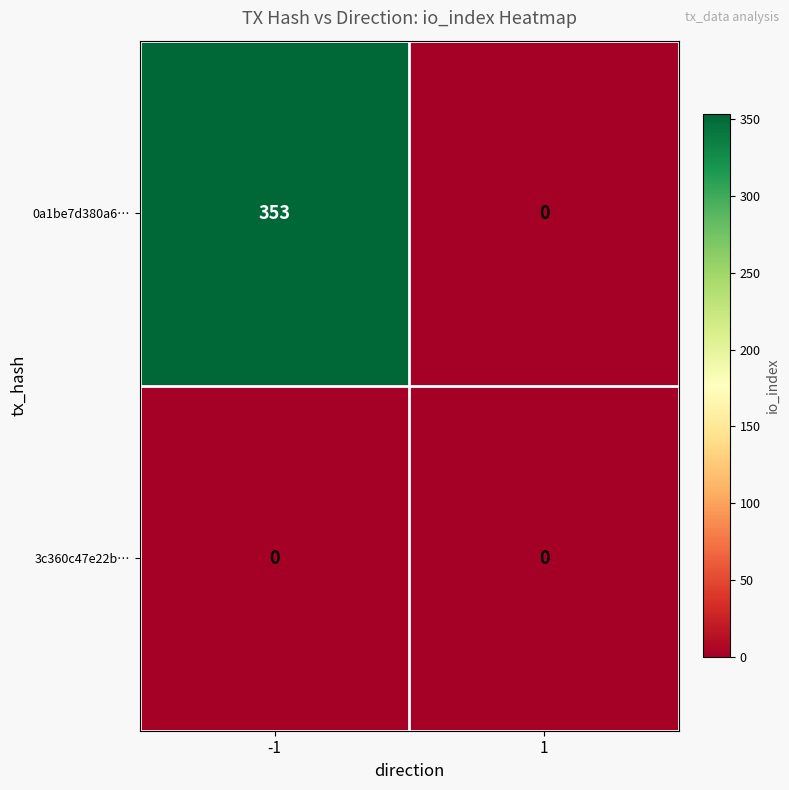

Rank the series by their maximum value, from highest to lowest.

0a1be7d380a6…, 3c360c47e22b…